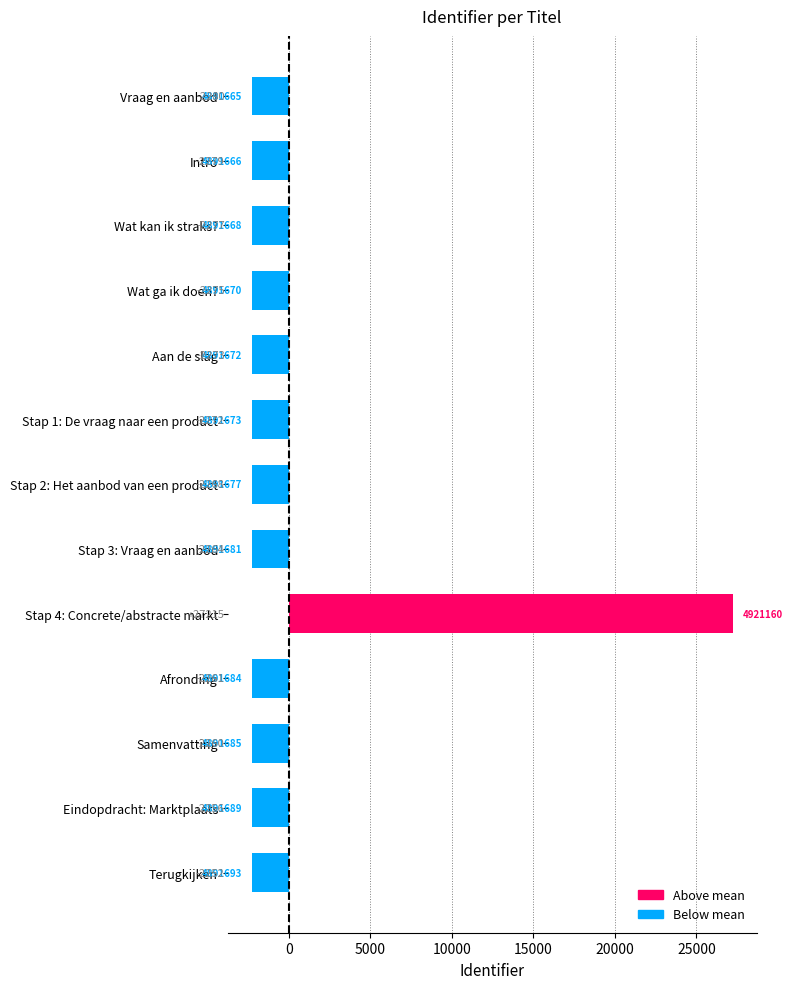

Which label corresponds to the smallest value in the chart?

Vraag en aanbod